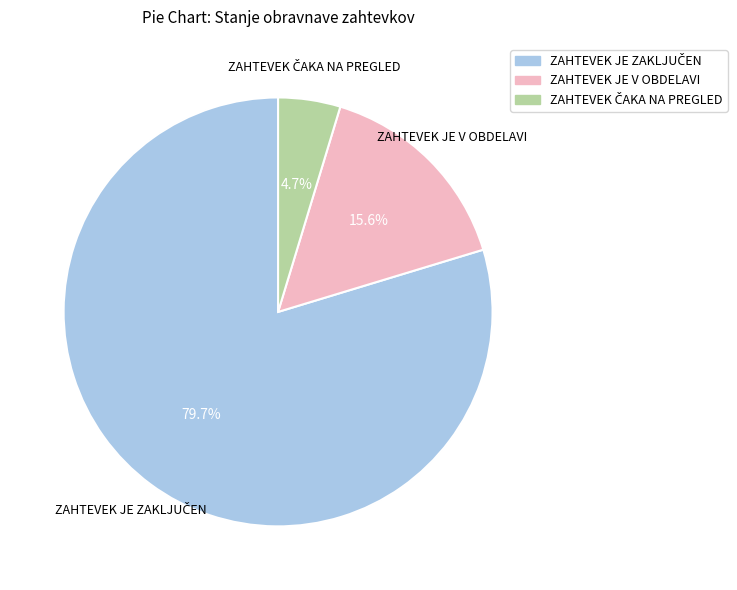

Is there any slice that represents more than half of the pie?

Yes